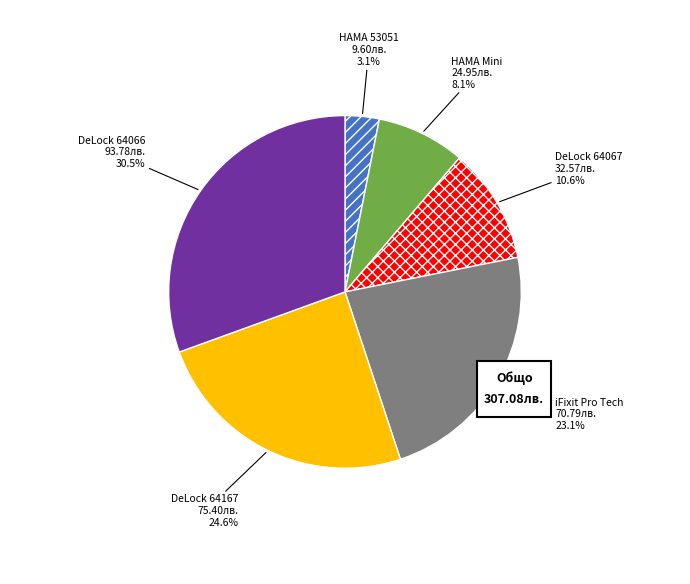

Do Отвертка с 7 накрайника HAMA and Комплект отвертки DeLock 64167 together represent more than half of the pie?

No